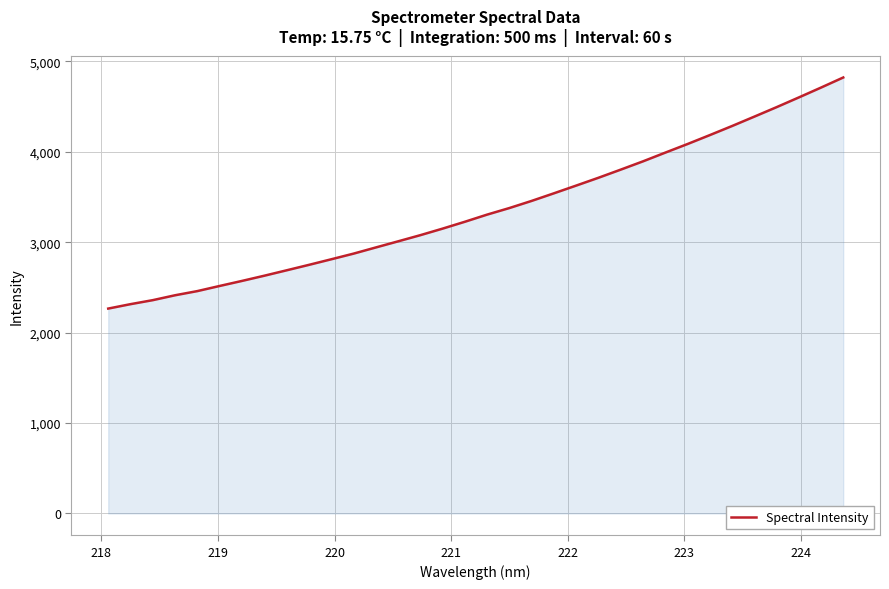

What is the greatest value displayed?

4820.9